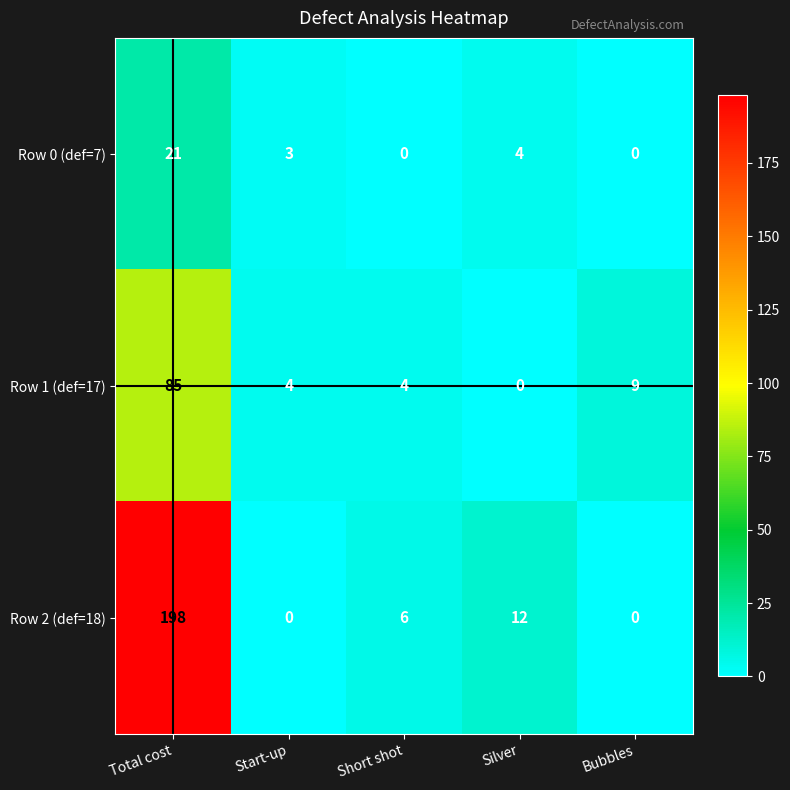

Rank the series at Total cost from lowest to highest value.

Row 0 (def=7), Row 1 (def=17), Row 2 (def=18)